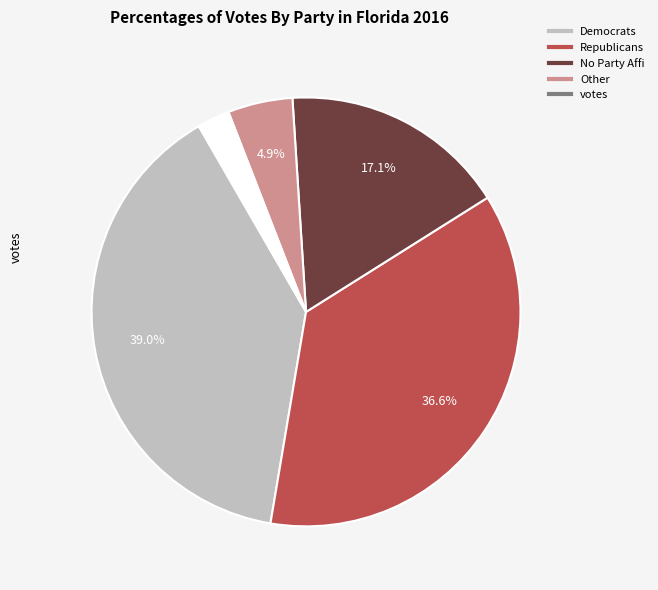

Does any single category account for the majority?

No